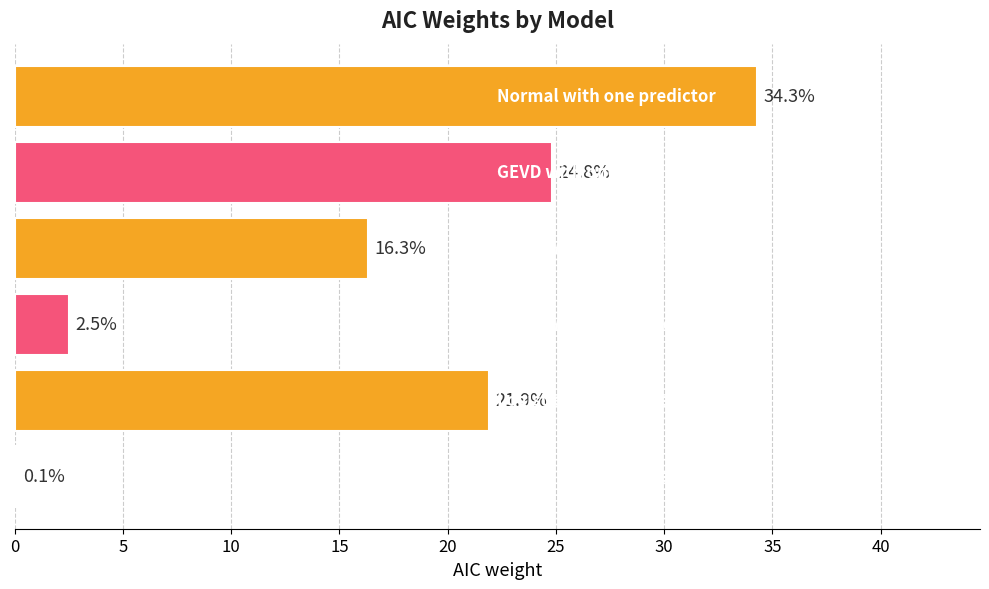

What is the sum of all values?

99.9